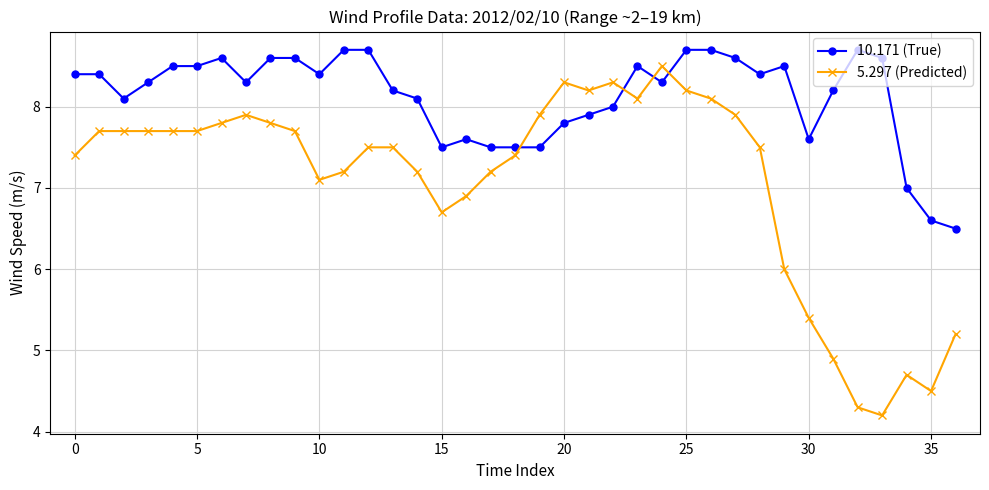

Which series has the largest total across all categories?

10.171 (True)